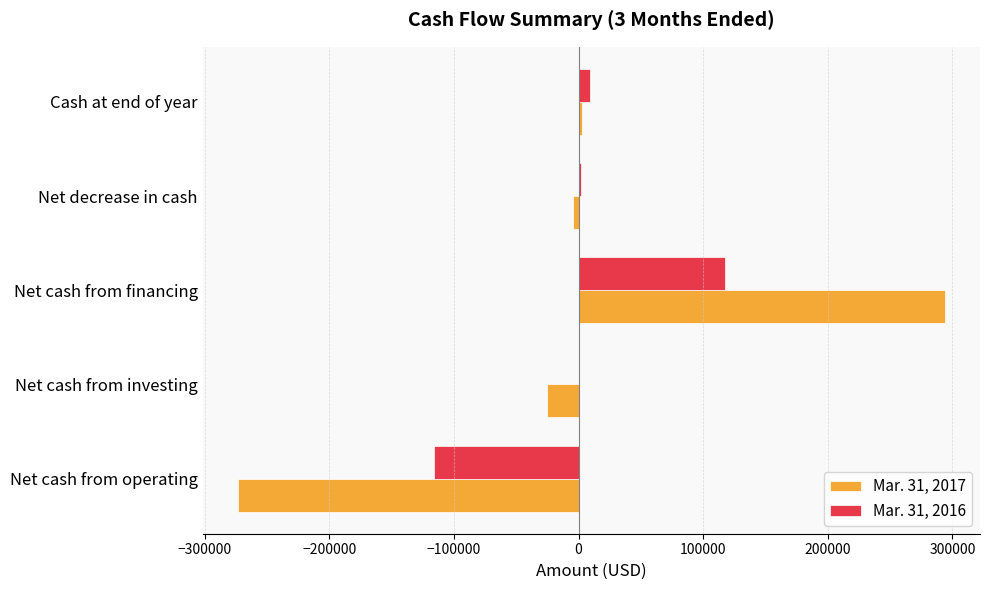

The Mar. 31, 2016 series shows -115829 at Net cash from operating. True or false?

True